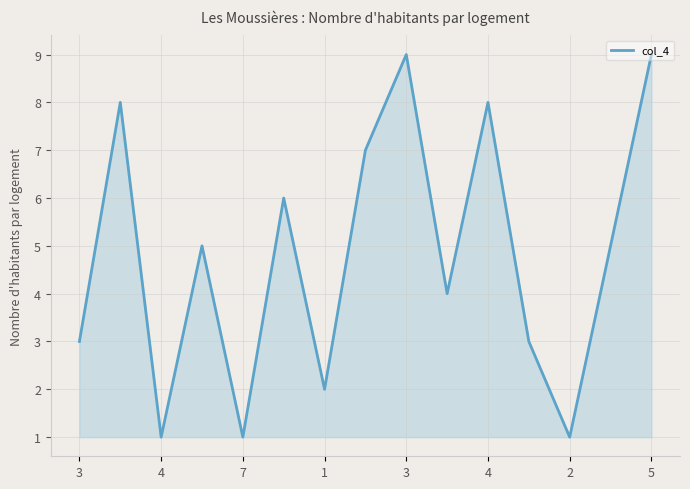

What is the maximum value shown in the chart?

9